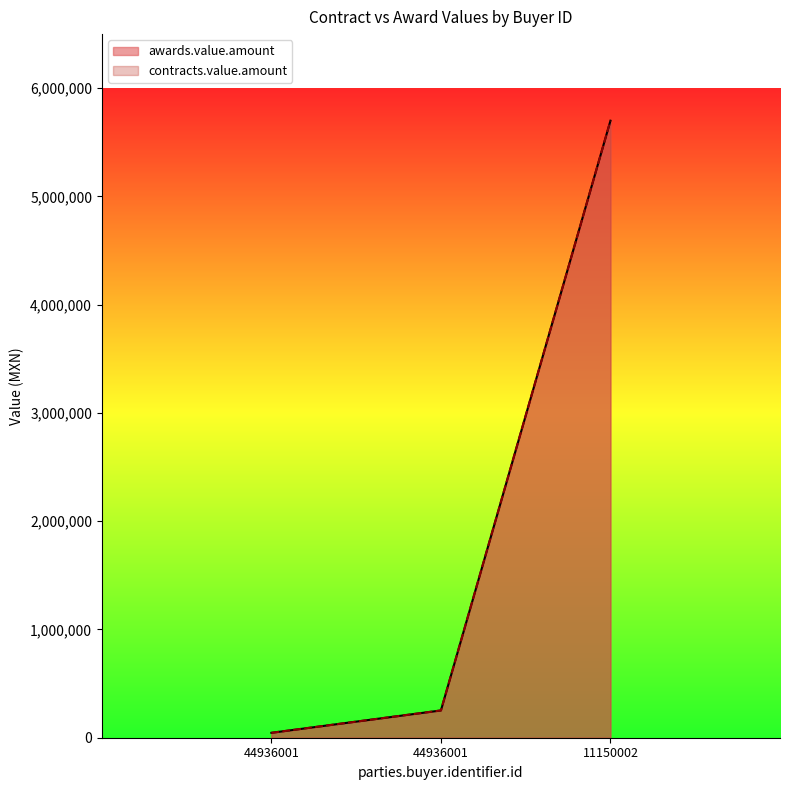

Reading right to left, list all the values displayed in this chart.

awards.value.amount: 5700000	252000	45360
contracts.value.amount: 5700000	252000	45360